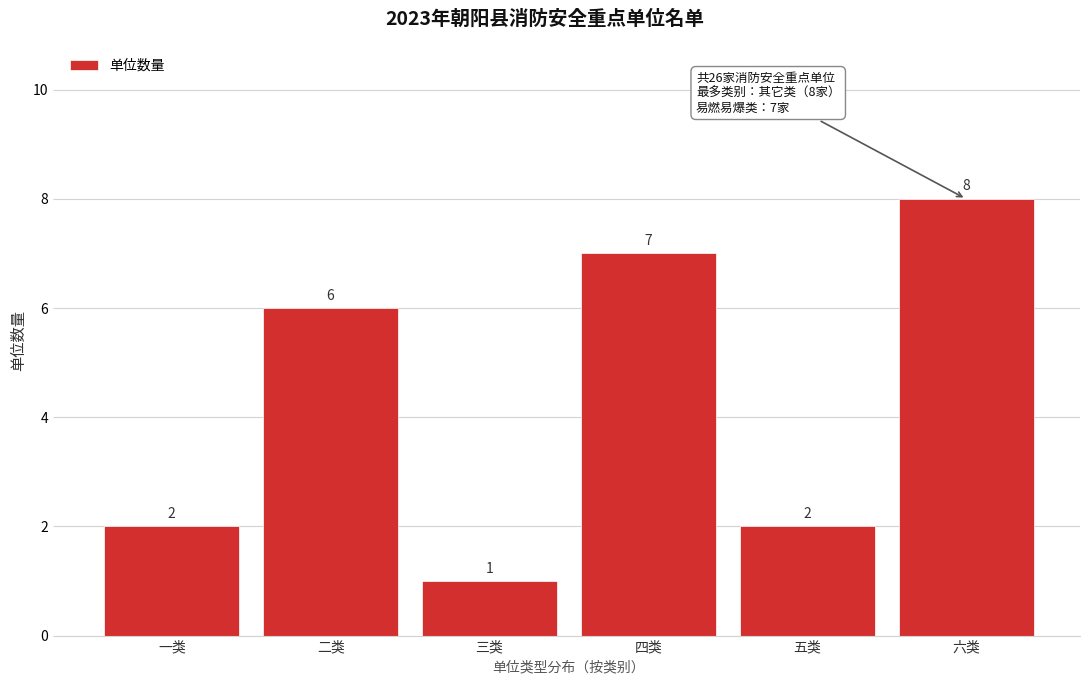

Reading left to right, extract all data points from this chart.

一类=2	二类=6	三类=1	四类=7	五类=2	六类=8